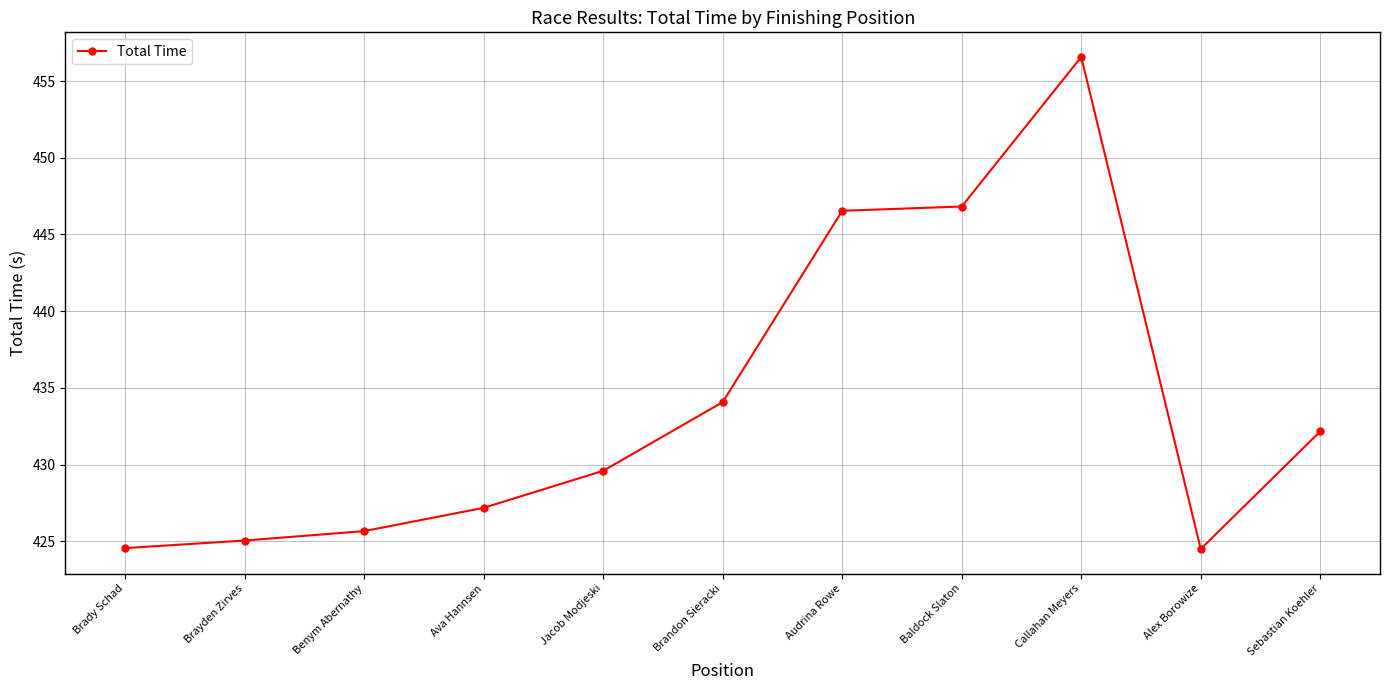

Which category has the highest value across all series?

Callahan Meyers